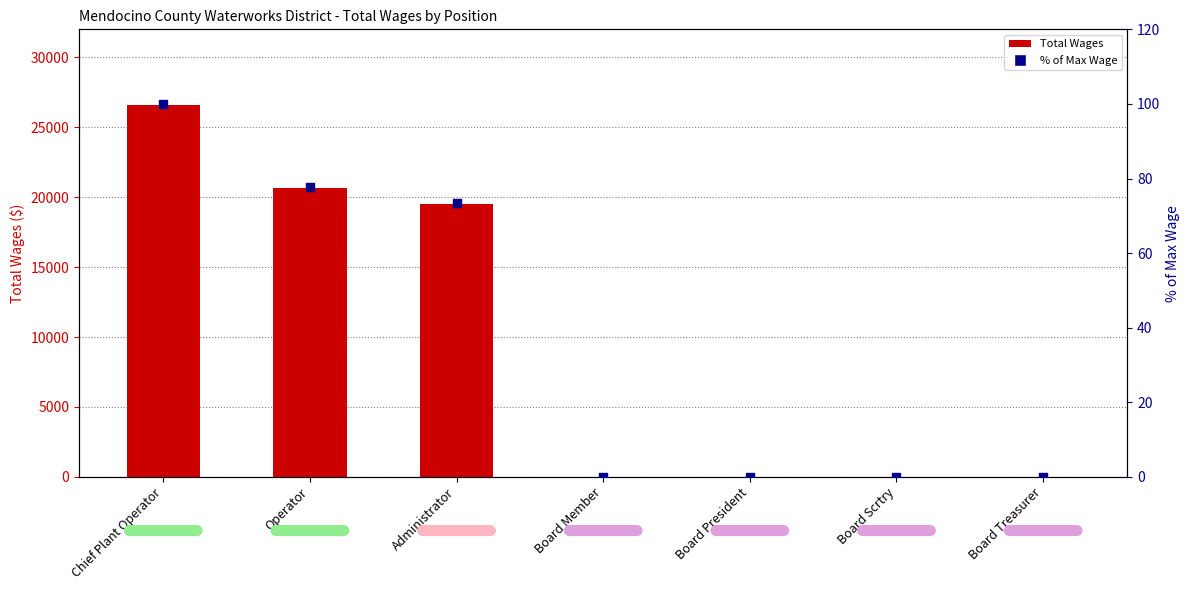

Is the value of % of max wage at Administrator greater than the value of Total Wages at Board Member?

Yes